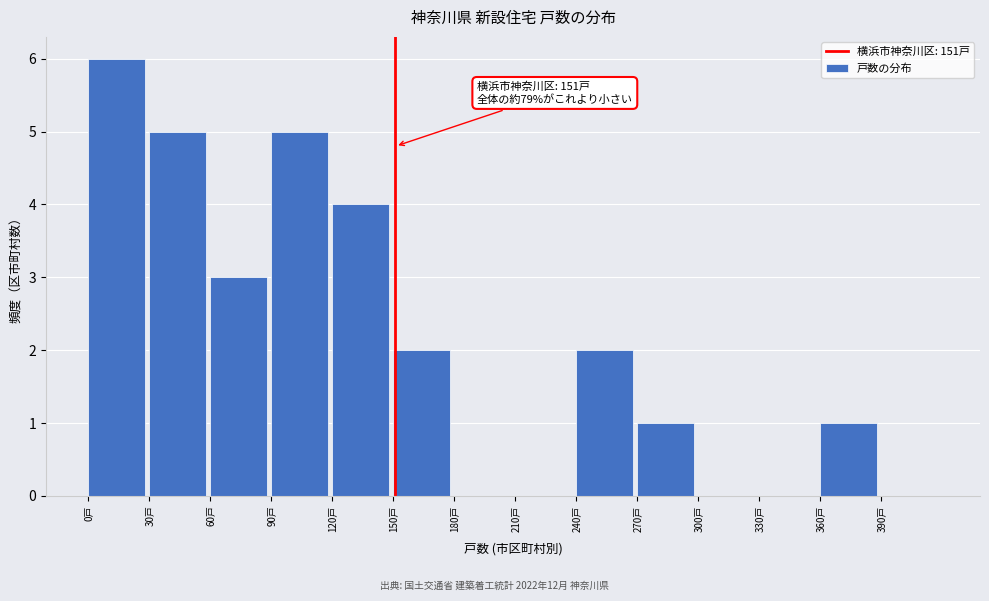

Over which range of the x-axis is the bar tallest?

0 to 30